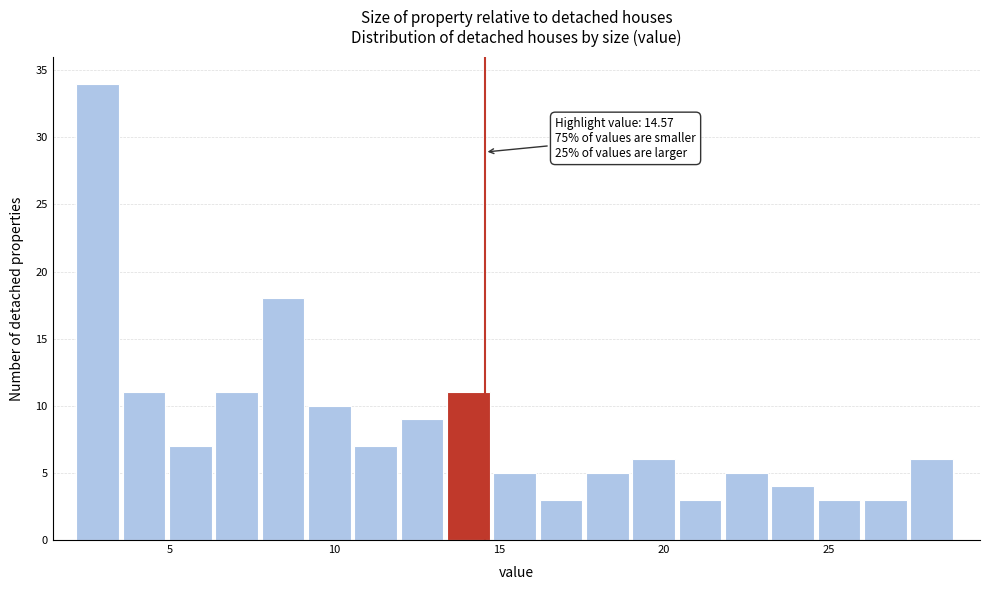

Around what value on the x-axis is the tallest bar? Give the approximate position of its centre, as read against the axis.

3.0